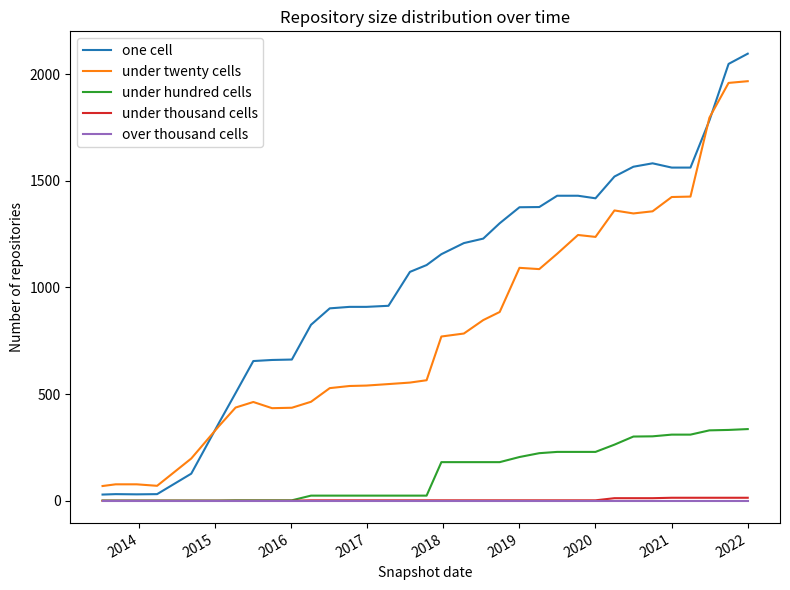

True or false: under hundred cells and under twenty cells intersect in this chart.

False